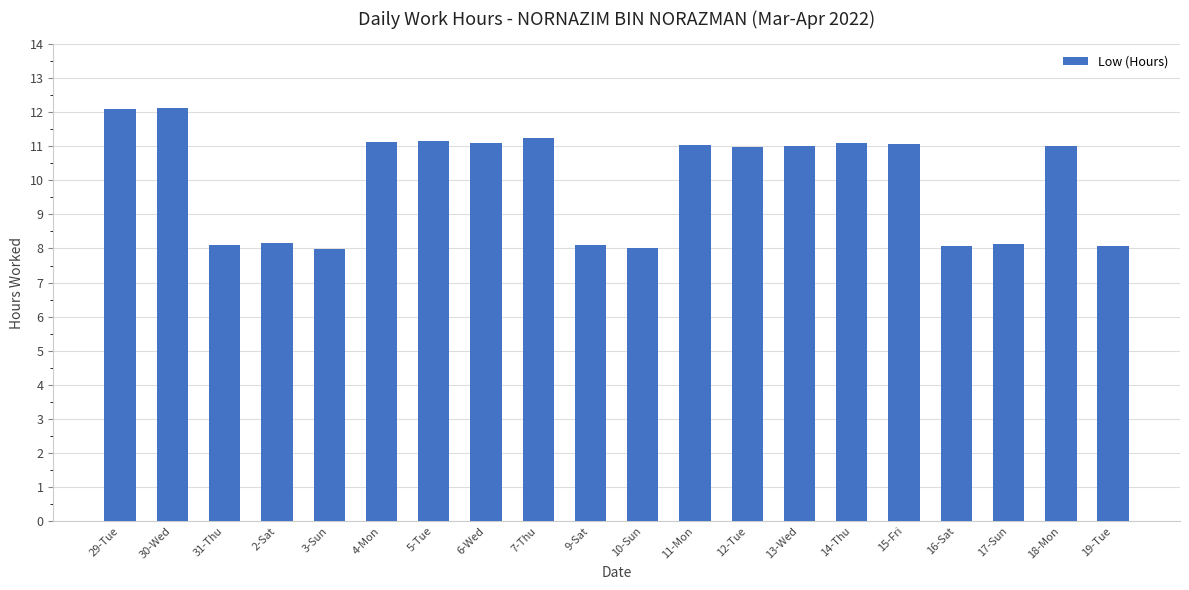

What is the label of the 4th bar from the right?

16-Sat